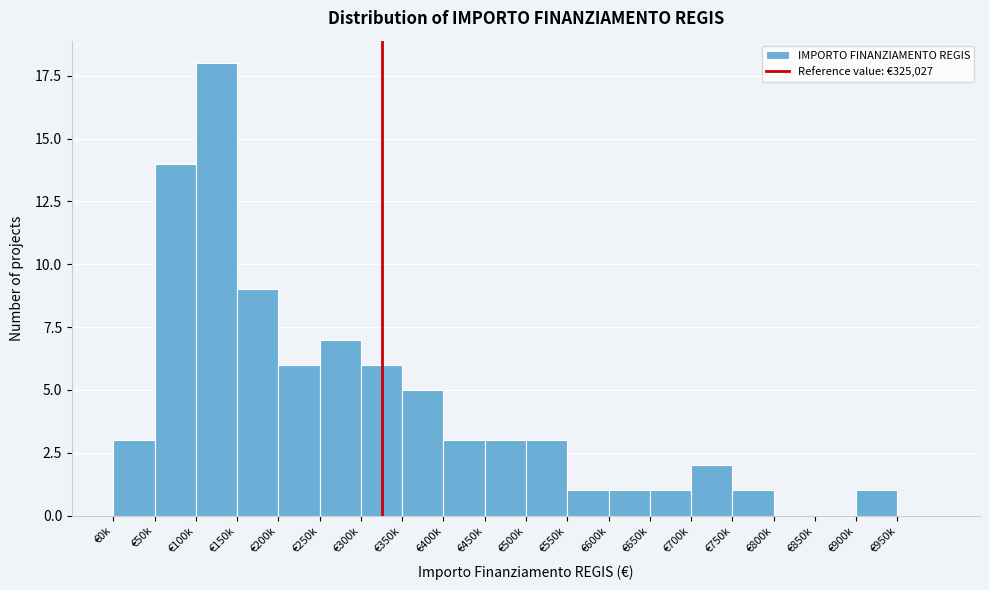

Reading left to right, list all the values displayed in this chart.

€0k=3	€50k=14	€100k=18	€150k=9	€200k=6	€250k=7	€300k=6	€350k=5	€400k=3	€450k=3	€500k=3	€550k=1	€600k=1	€650k=1	€700k=2	€750k=1	€800k=0	€850k=0	€900k=1	€950k=0